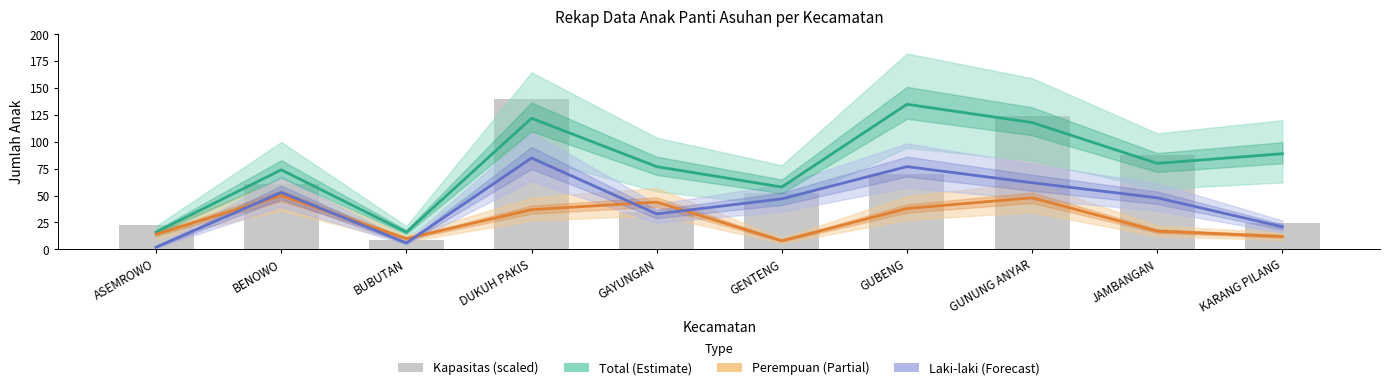

Which has a higher value, BENOWO or JAMBANGAN?

JAMBANGAN